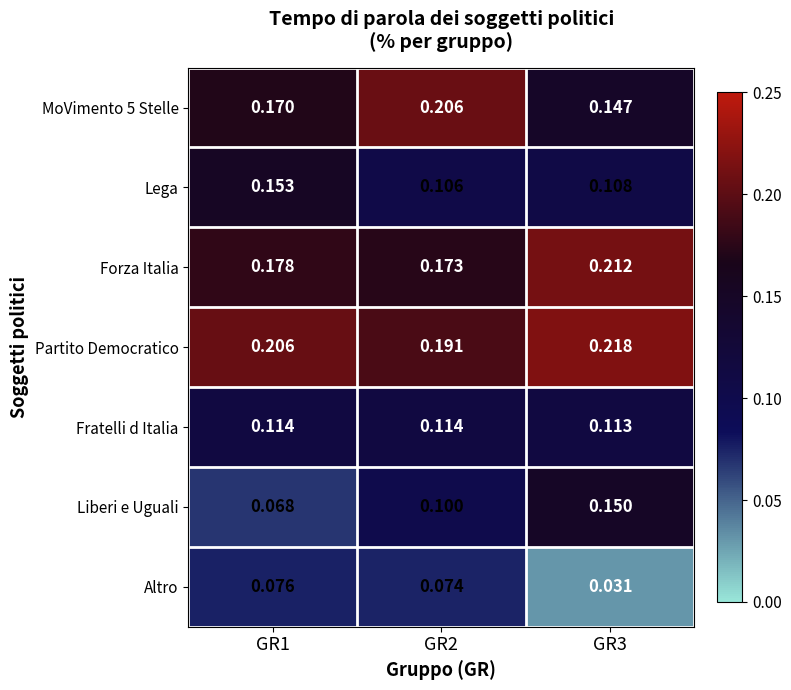

Is the value of Fratelli d Italia at GR1 greater than the value of Liberi e Uguali at GR1?

Yes